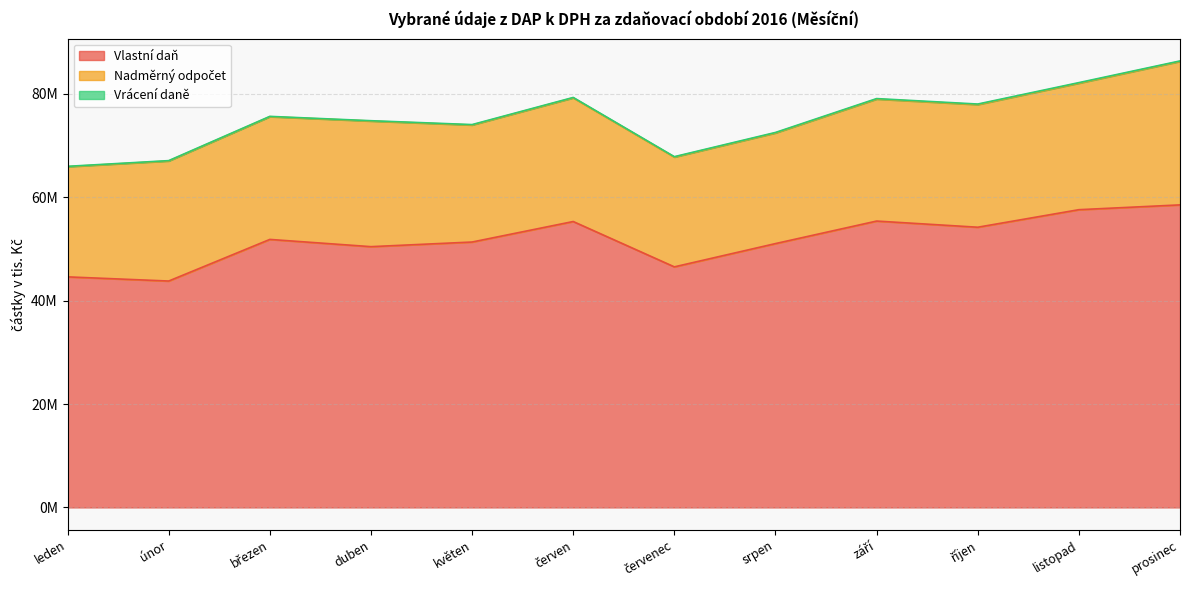

How many series are shown in this chart?

3